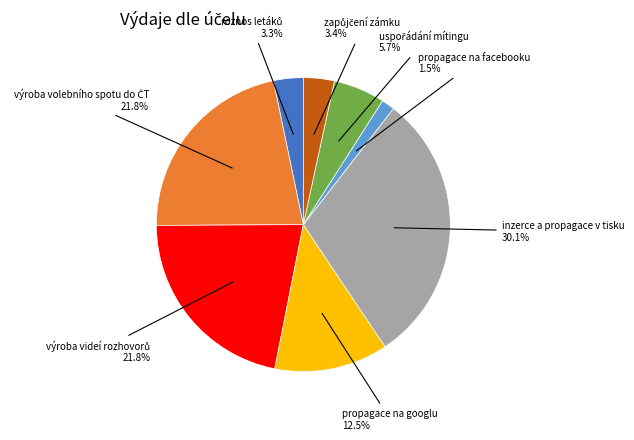

Is there a majority slice in this chart?

No